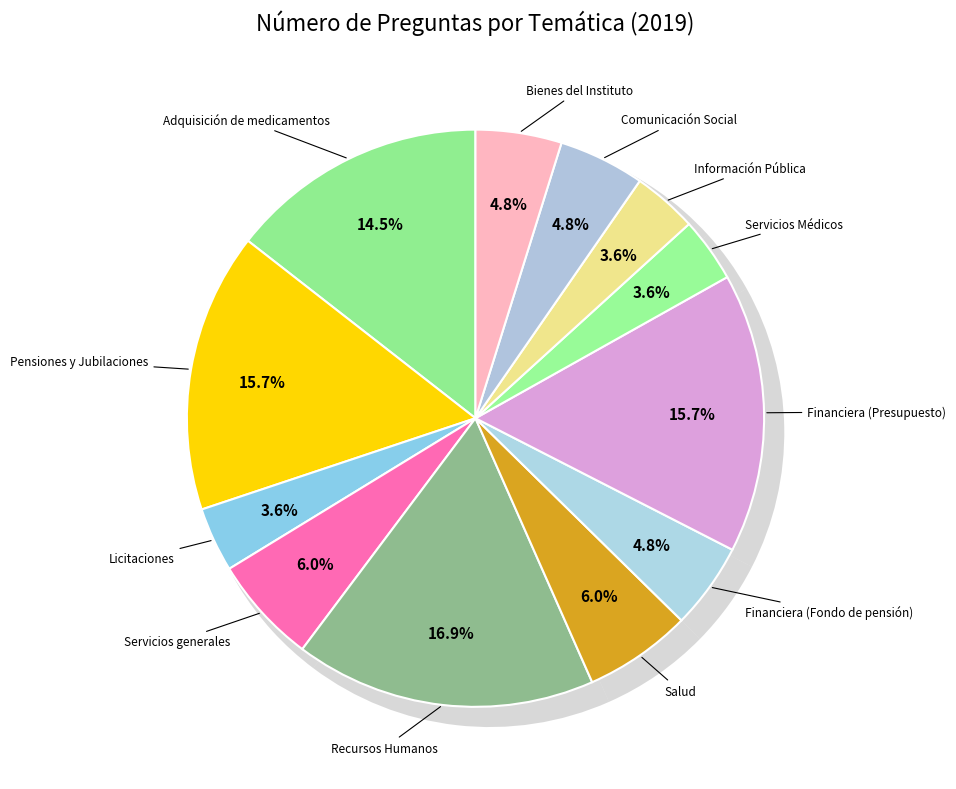

Is there any slice that represents more than half of the pie?

No